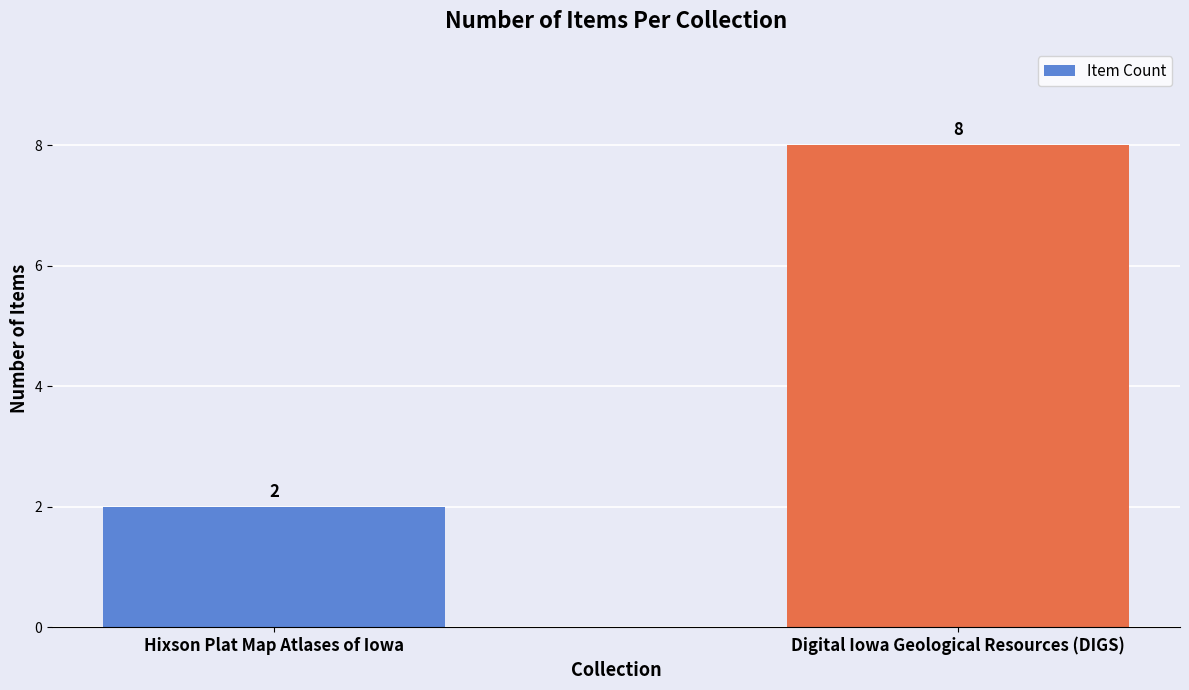

What is the change in value from Hixson Plat Map Atlases of Iowa to Digital Iowa Geological Resources (DIGS)?

+6